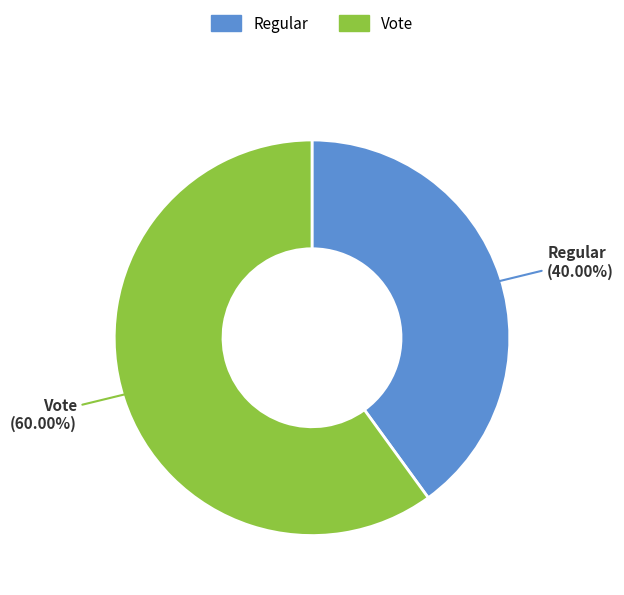

Between Regular and Vote, which is larger?

Vote